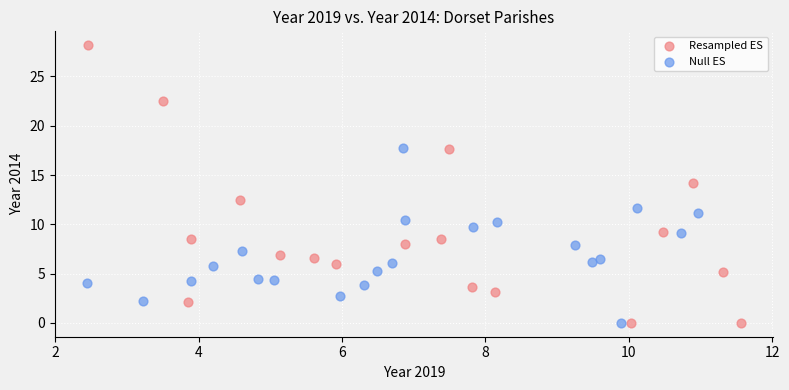

Which series has the largest Y range (max minus min)?

Resampled ES